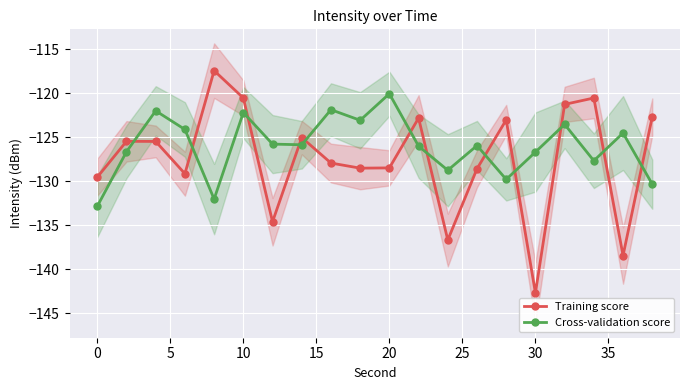

At which label does Cross-validation score reach its minimum?

0